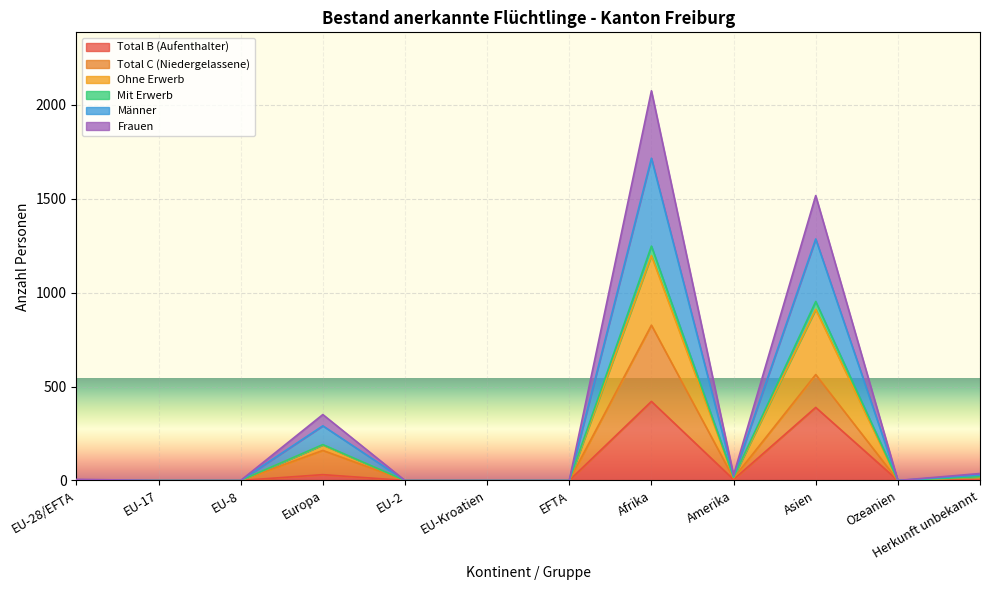

The value of Ohne Erwerb at EU-17 is 0. True or false?

True